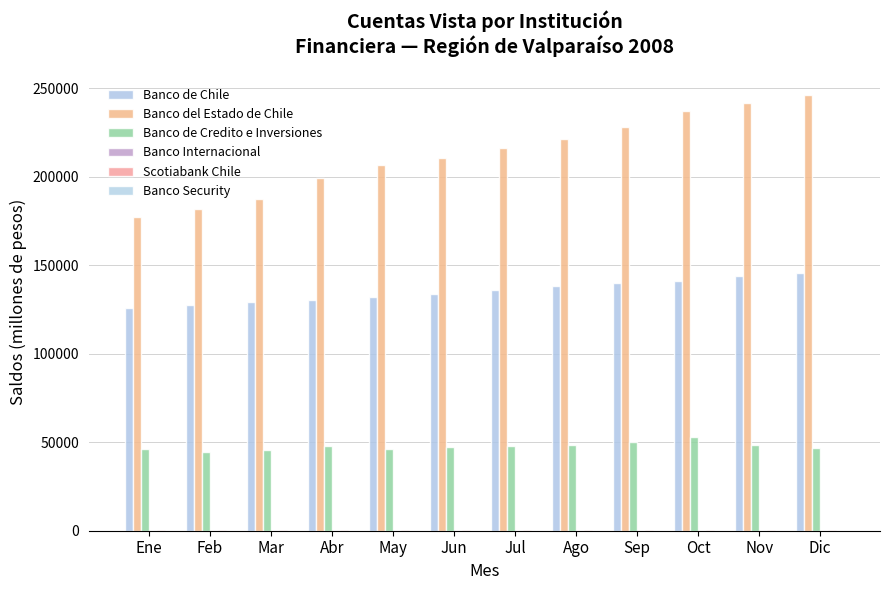

Count the number of data series in this chart.

6